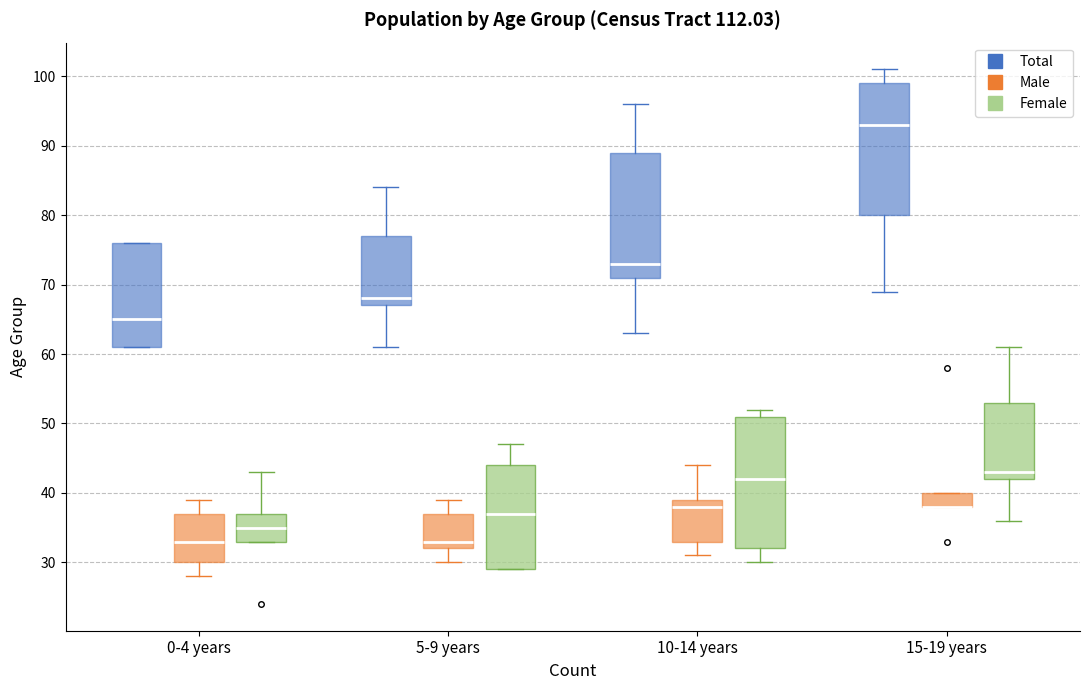

Reading left to right, transcribe this box plot: for each box, give where its median line is, the range the box spans, and where its two whiskers end, as read against the y-axis. The values are not printed on the chart, so give them approximately, as read against the axis.

0-4 years (Total): median 65, box 61 to 76, whiskers 61 to 76
0-4 years (Male): median 33, box 30 to 37, whiskers 28 to 39
0-4 years (Female): median 35, box 33 to 37, whiskers 33 to 43
5-9 years (Total): median 68, box 67 to 77, whiskers 61 to 84
5-9 years (Male): median 33, box 32 to 37, whiskers 30 to 39
5-9 years (Female): median 37, box 29 to 44, whiskers 29 to 47
10-14 years (Total): median 73, box 71 to 89, whiskers 63 to 96
10-14 years (Male): median 38, box 33 to 39, whiskers 31 to 44
10-14 years (Female): median 42, box 32 to 51, whiskers 30 to 52
15-19 years (Total): median 93, box 80 to 99, whiskers 69 to 101
15-19 years (Male): median 38 (drawn on the box's lower edge), box 38 to 40, whiskers 38 to 40
15-19 years (Female): median 43, box 42 to 53, whiskers 36 to 61